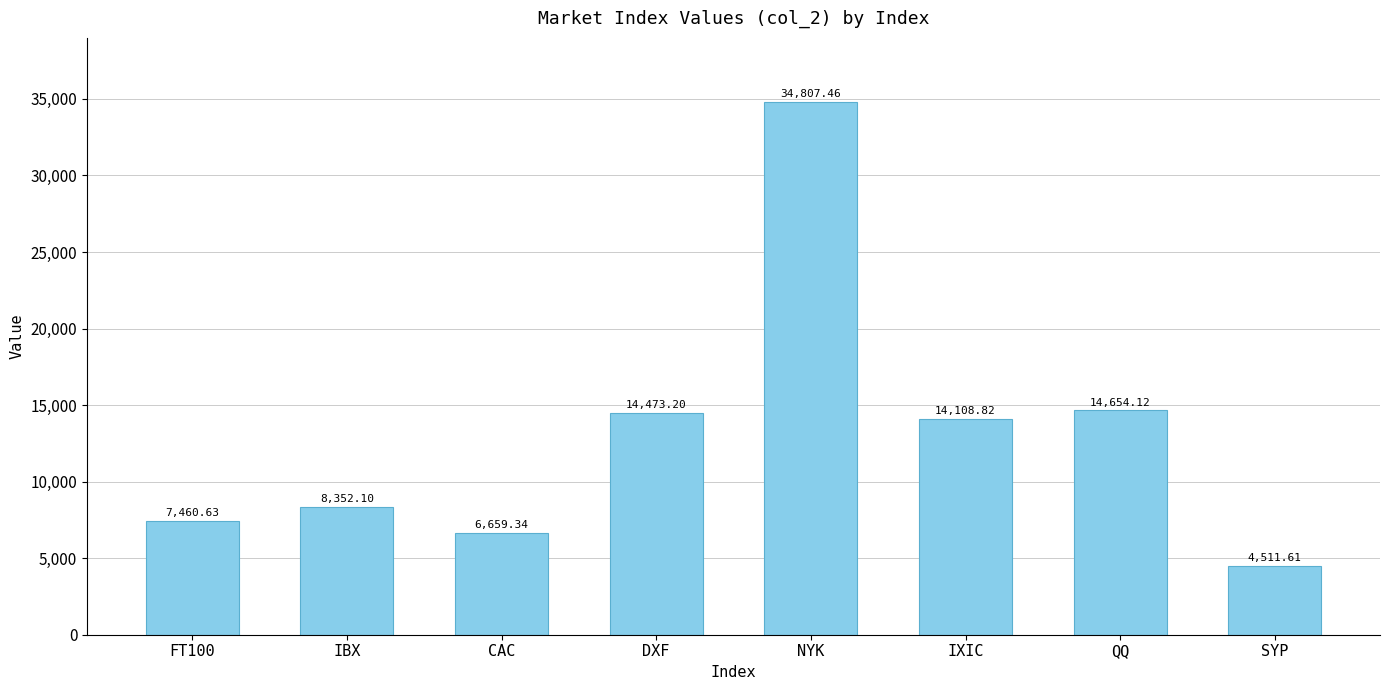

Reading left to right, transcribe all the data shown in this chart.

FT100=7460.6	IBX=8352.1	CAC=6659.3	DXF=14473.2	NYK=34807.5	IXIC=14108.8	QQ=14654.1	SYP=4511.6